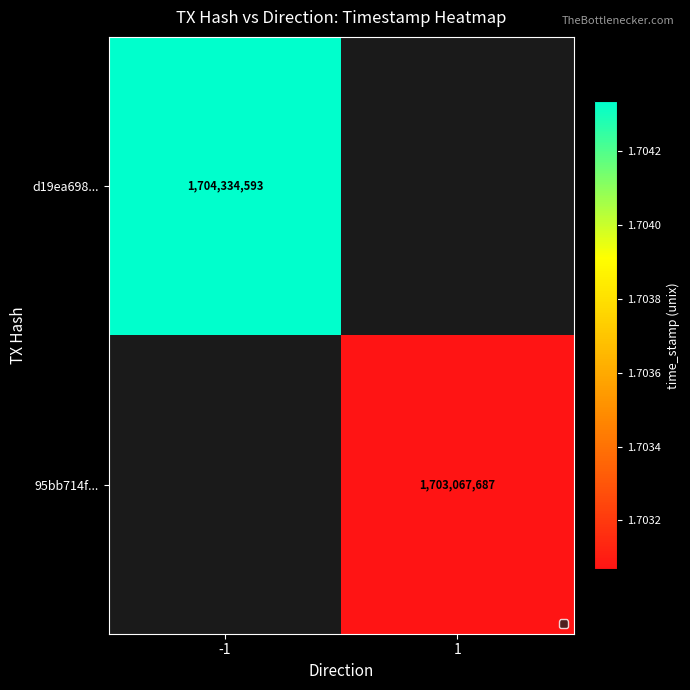

Is it true that 95bb714f... equals 1703067687 at 1?

True